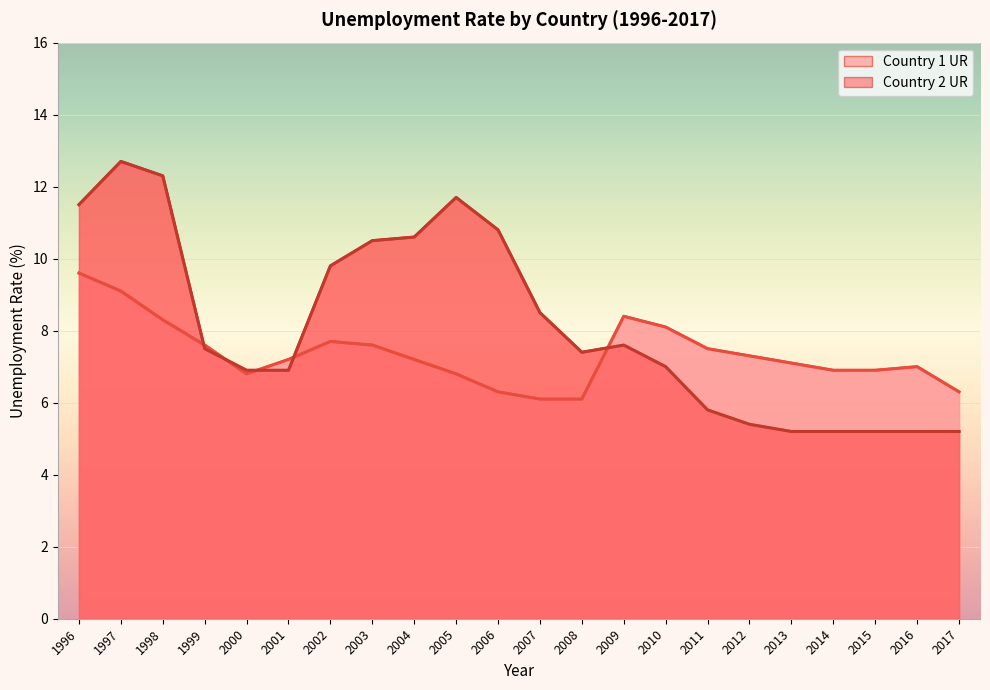

What is the difference between the Country 1 UR values at 2005 and 1997?

2.3